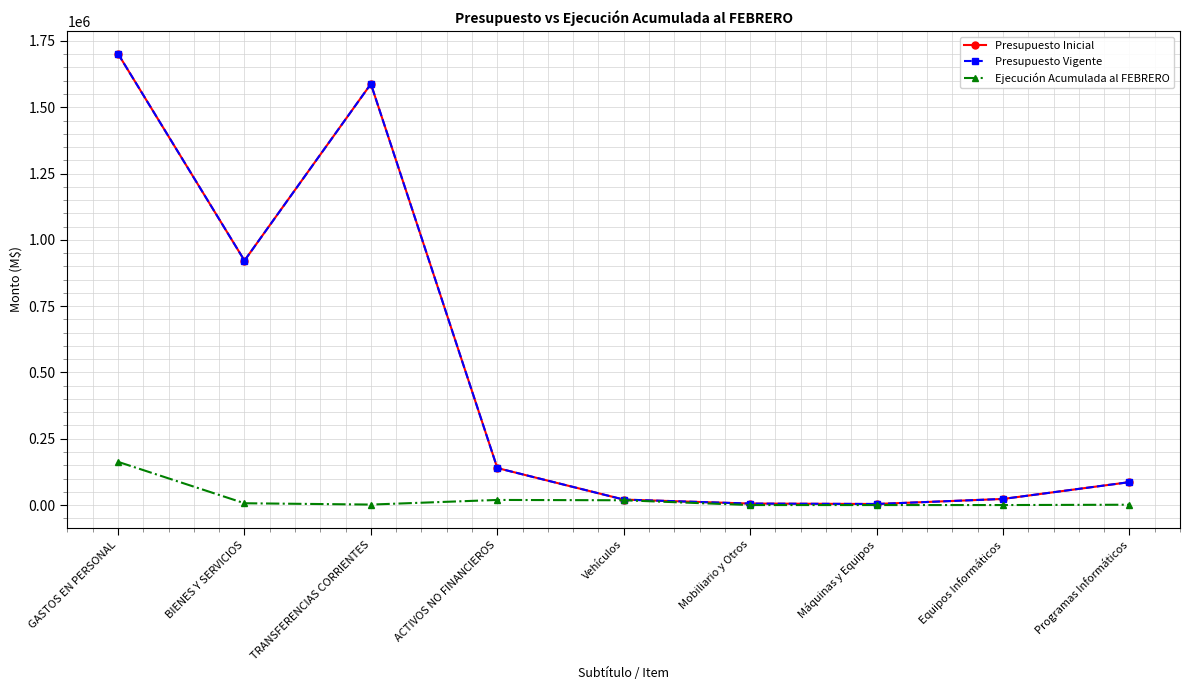

Does the chart have visible grid lines?

Yes